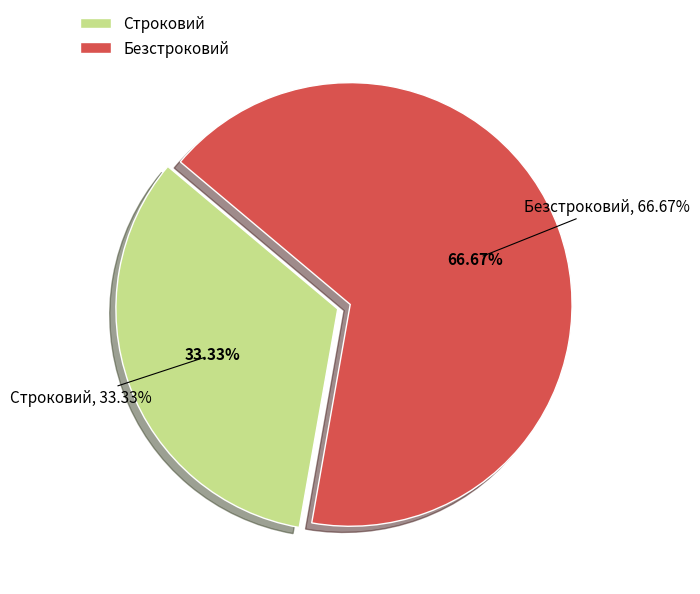

The Безстроковий slice represents 60% of the pie. True or false?

False